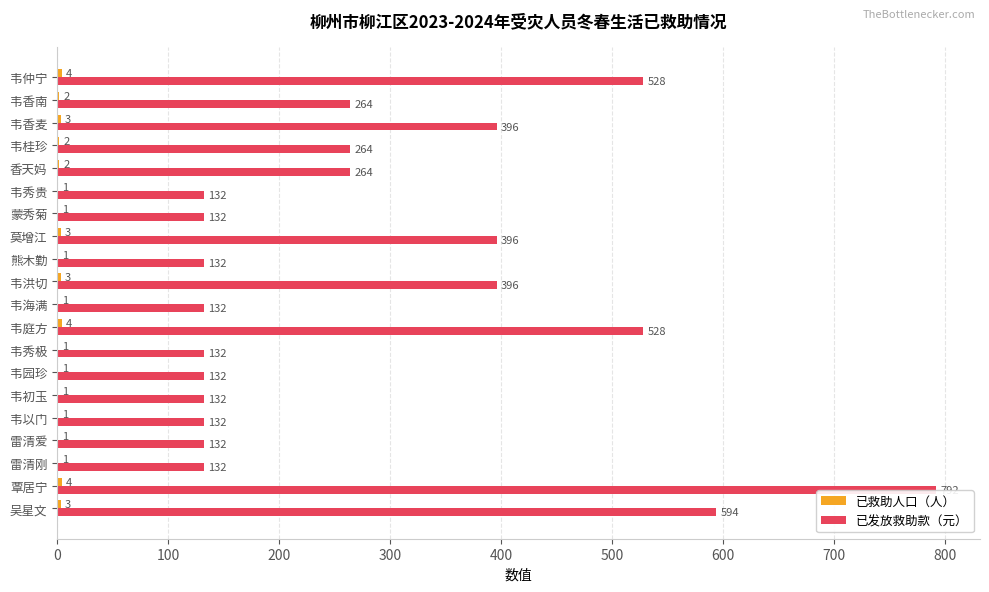

Which category has the highest value in the 已发放救助款（元） series?

覃居宁